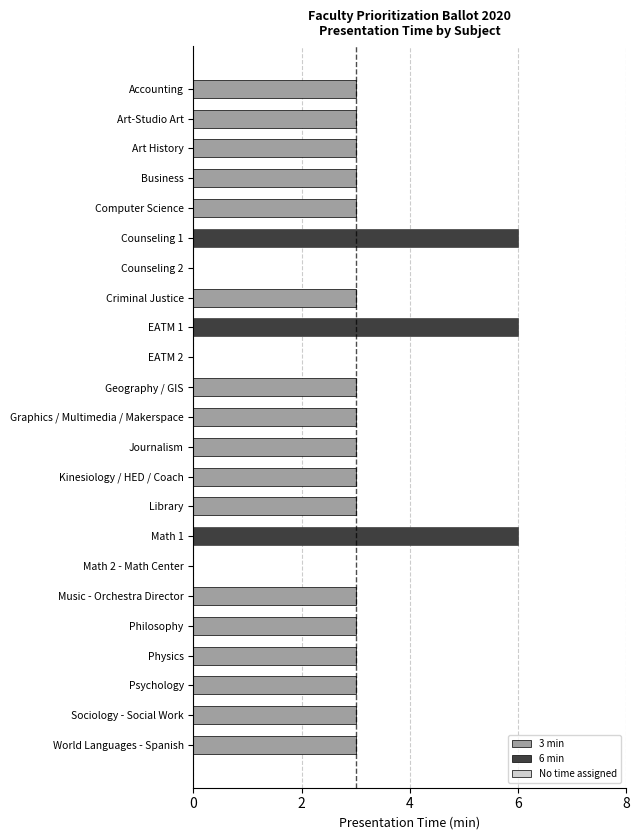

Are the bars horizontal?

Yes